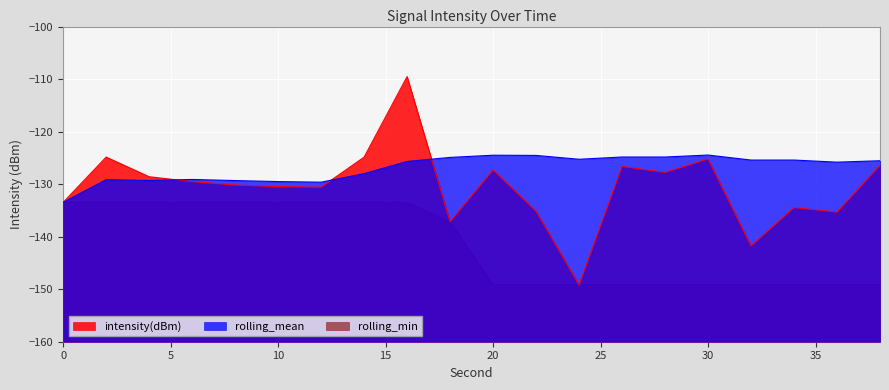

Reading left to right, extract all data points from this chart.

intensity(dBm): 0=-133.5	2=-124.8	4=-128.6	6=-129.5	8=-130.2	10=-130.5	12=-130.6	14=-124.9	16=-109.5	18=-137.2	20=-127.3	22=-135.1	24=-149.2	26=-126.6	28=-127.8	30=-125.2	32=-141.8	34=-134.5	36=-135.3	38=-126.4
rolling_mean: 0=-133.5	2=-129.2	4=-129.3	6=-129.1	8=-129.3	10=-129.5	12=-129.6	14=-128.0	16=-125.7	18=-124.9	20=-124.5	22=-124.5	24=-125.3	26=-124.8	28=-124.8	30=-124.5	32=-125.4	34=-125.4	36=-125.8	38=-125.5
rolling_min: 0=-133.5	2=-133.5	4=-133.5	6=-133.5	8=-133.5	10=-133.5	12=-133.5	14=-133.5	16=-133.5	18=-137.2	20=-149.2	22=-149.2	24=-149.2	26=-149.2	28=-149.2	30=-149.2	32=-149.2	34=-149.2	36=-149.2	38=-149.2